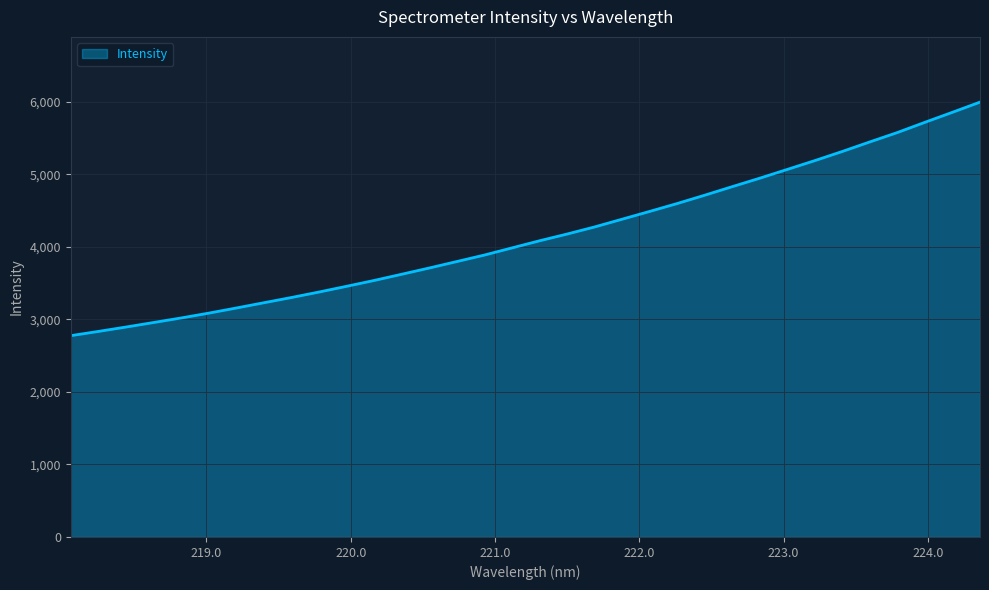

What is the difference between the maximum and minimum values?

3218.8